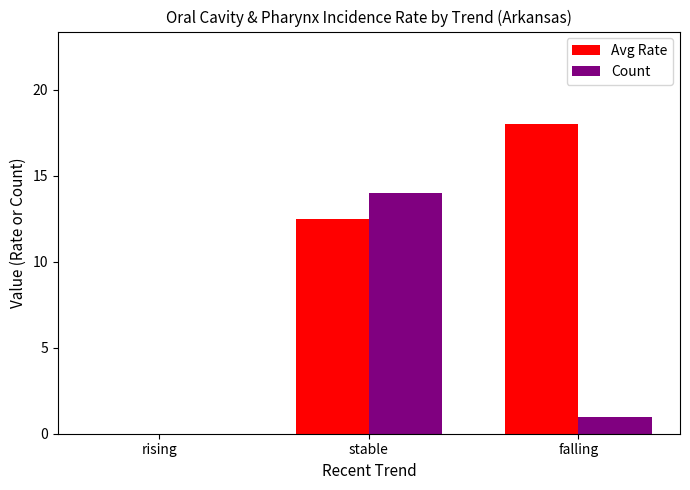

What is the greatest value displayed?

18.0